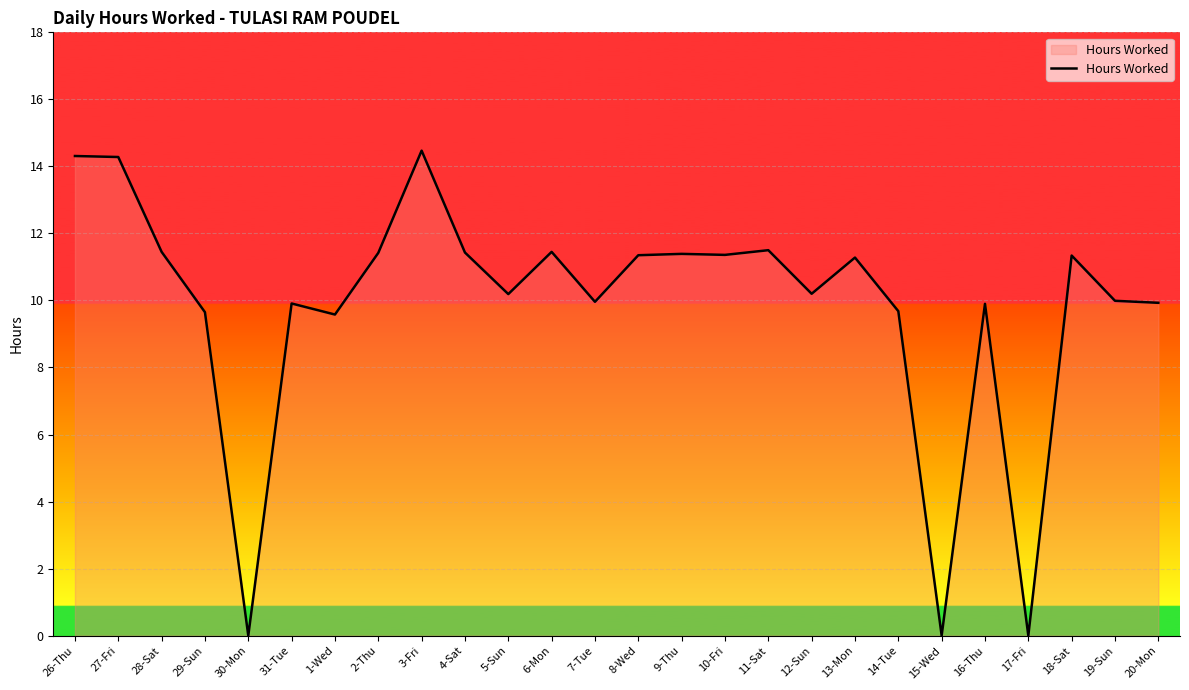

What is the change in value from 12-Sun to 20-Mon?

-0.3